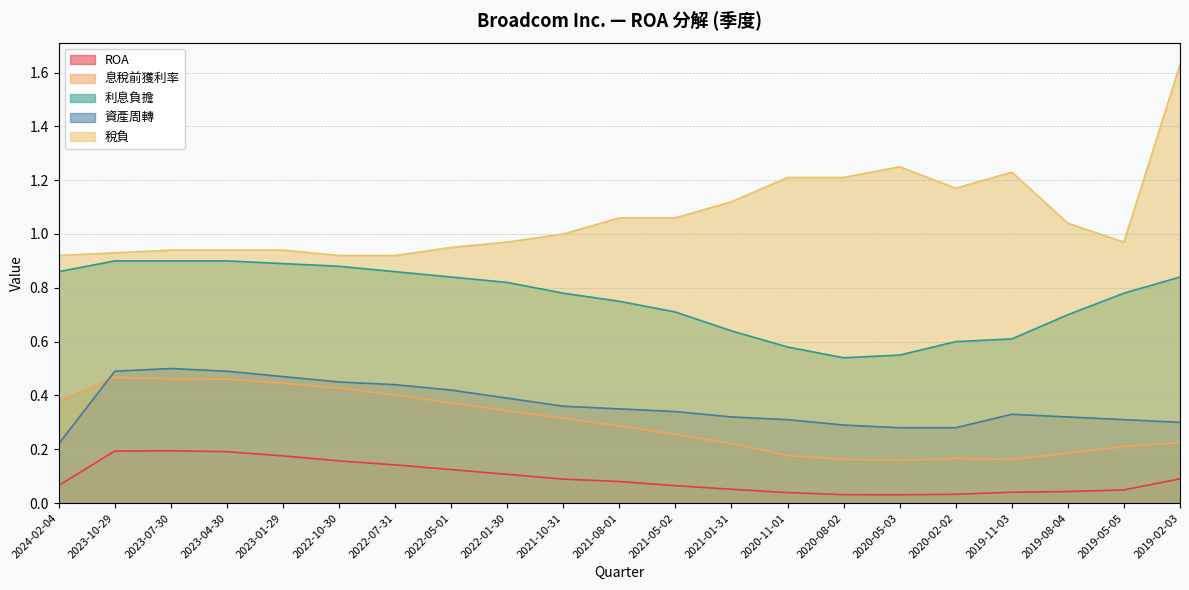

What is the difference between the highest and lowest values at 2019-05-05?

0.9